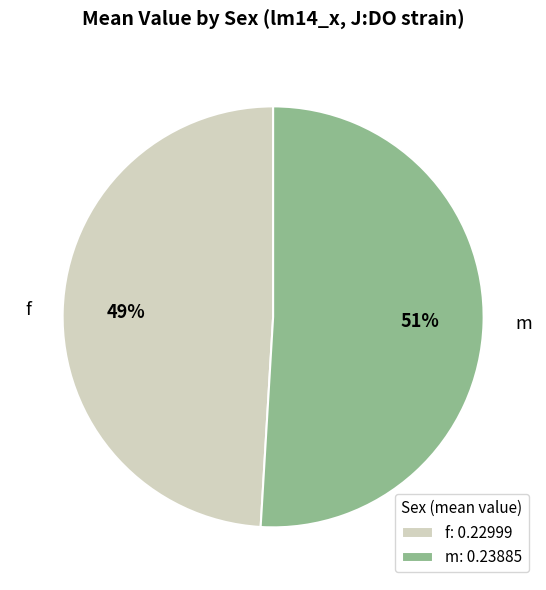

Which slice is the largest?

m